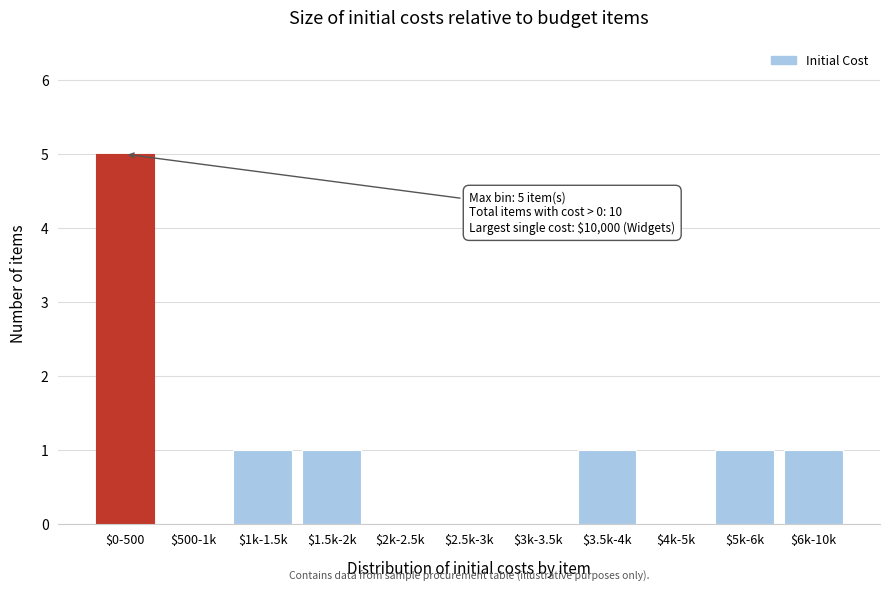

The value at $1.5k-2k is 1. True or false?

True